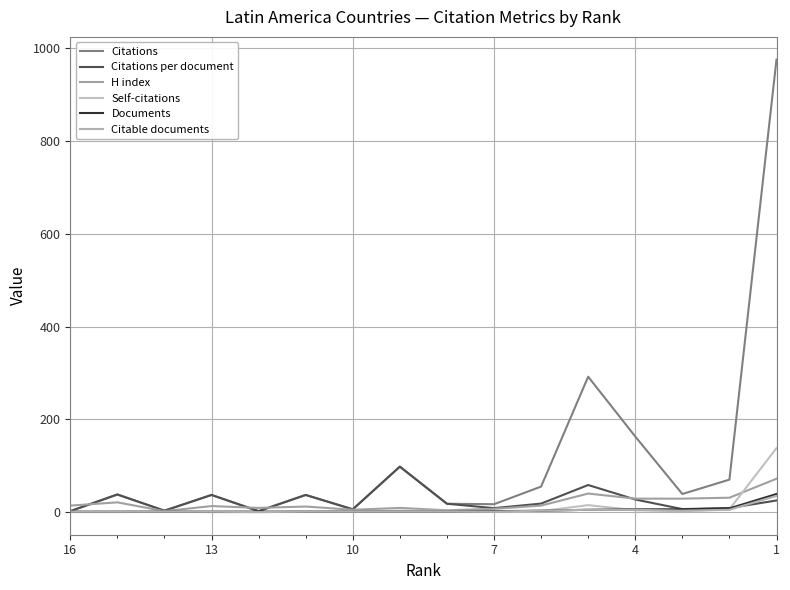

Which series has the largest range (max minus min)?

Citations